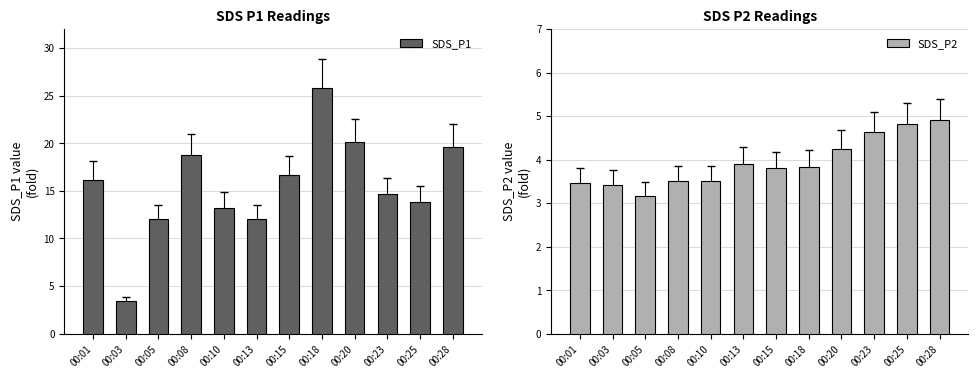

How many categories are shown in the chart?

12